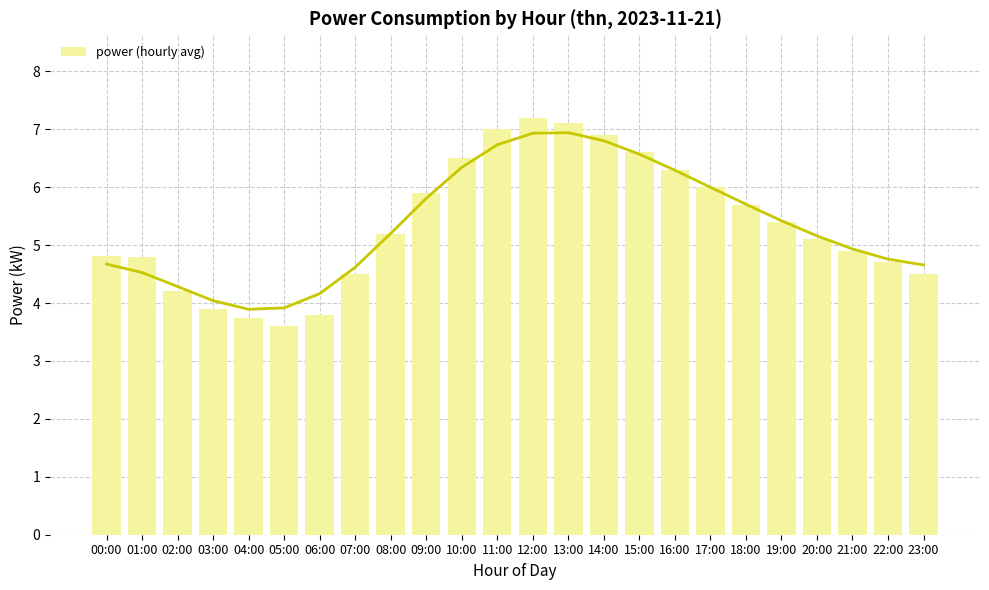

Rank the categories by value from lowest to highest.

05:00, 04:00, 06:00, 03:00, 02:00, 07:00, 23:00, 22:00, 01:00, 00:00, 21:00, 20:00, 08:00, 19:00, 18:00, 09:00, 17:00, 16:00, 10:00, 15:00, 14:00, 11:00, 13:00, 12:00